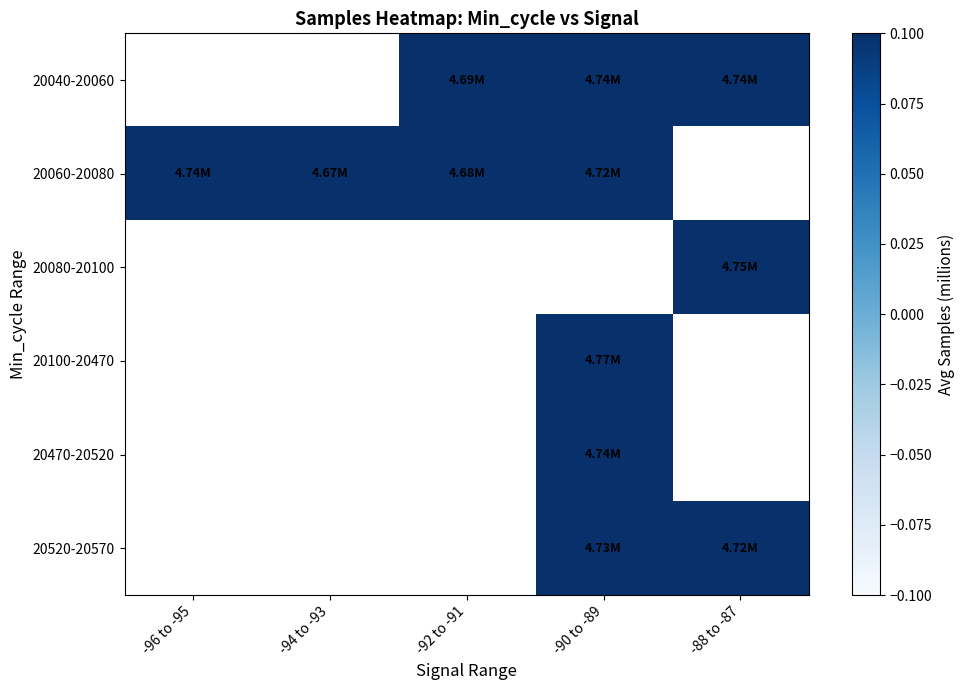

Which series changed the most between -92 to -91 and -90 to -89?

20040-20060